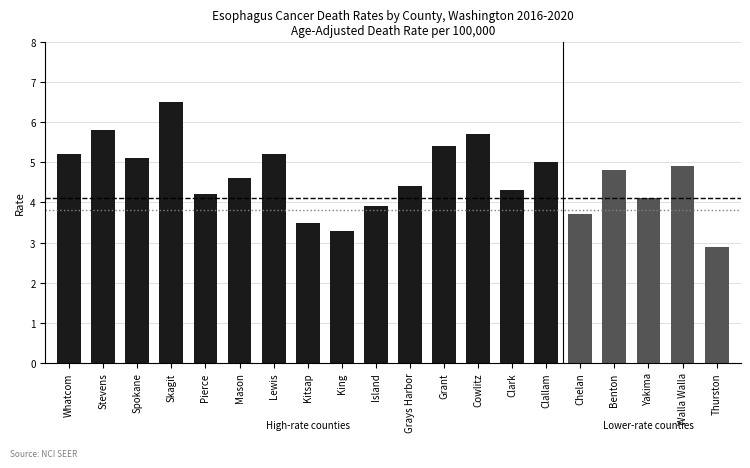

At which category does the chart reach its peak across all series?

Skagit